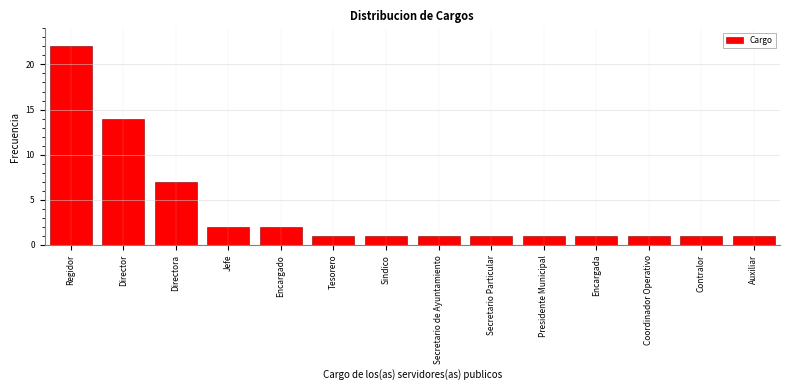

Reading left to right, extract all data points from this chart.

22	14	7	2	2	1	1	1	1	1	1	1	1	1